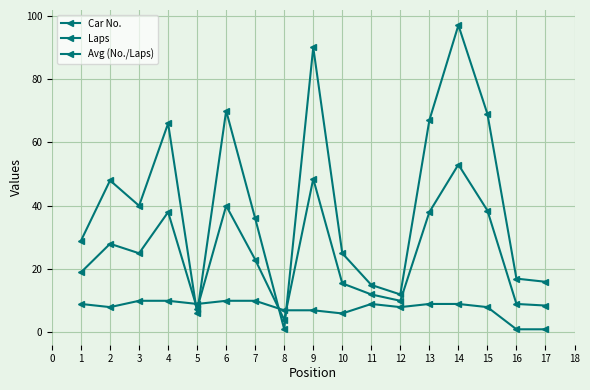

Count the number of data series in this chart.

3